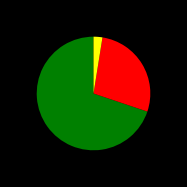

Does any single category account for the majority?

Yes